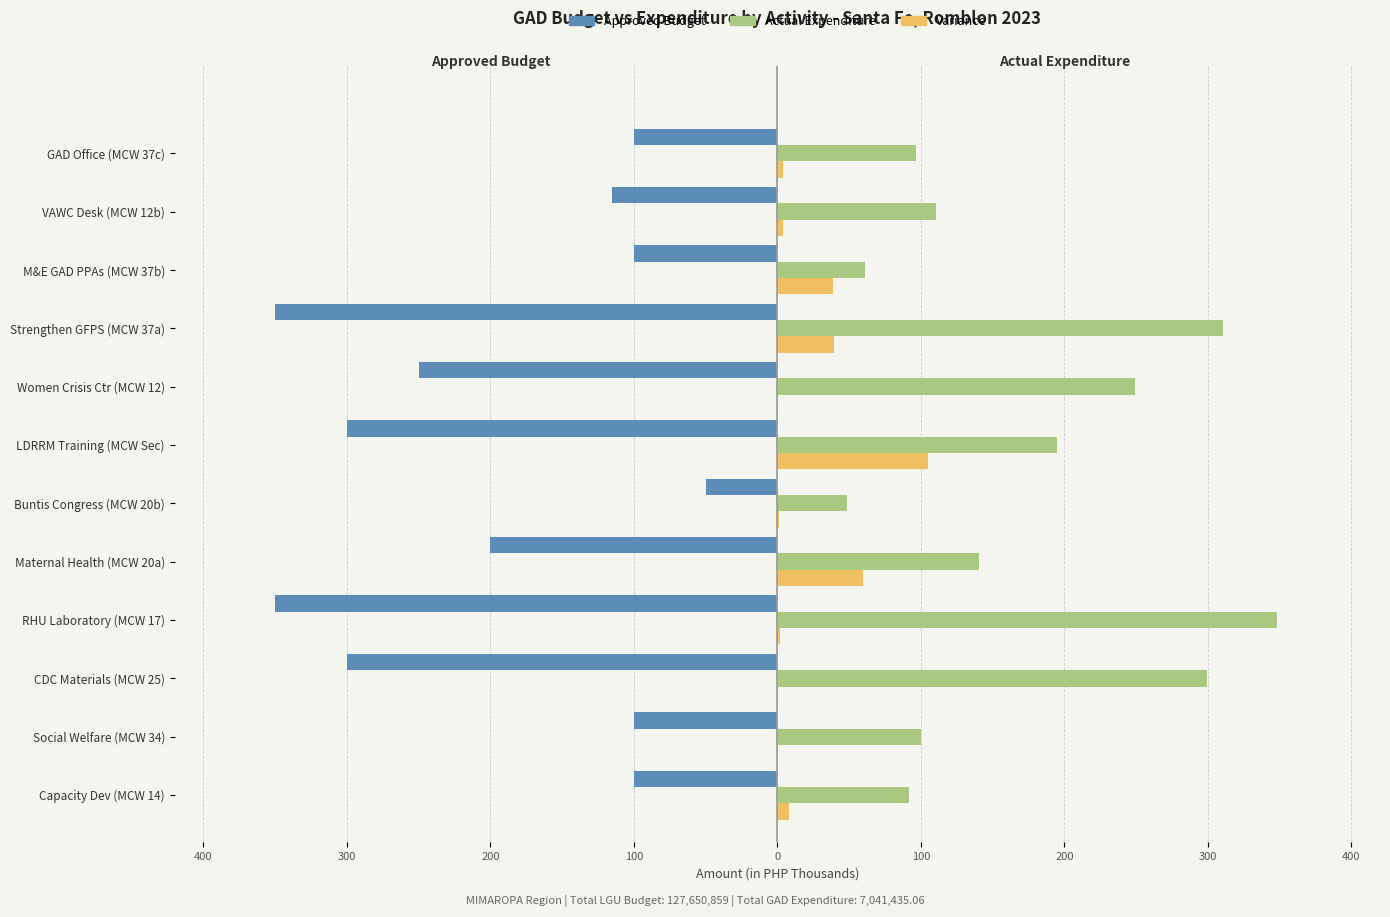

Does the chart contain stacked bars?

No